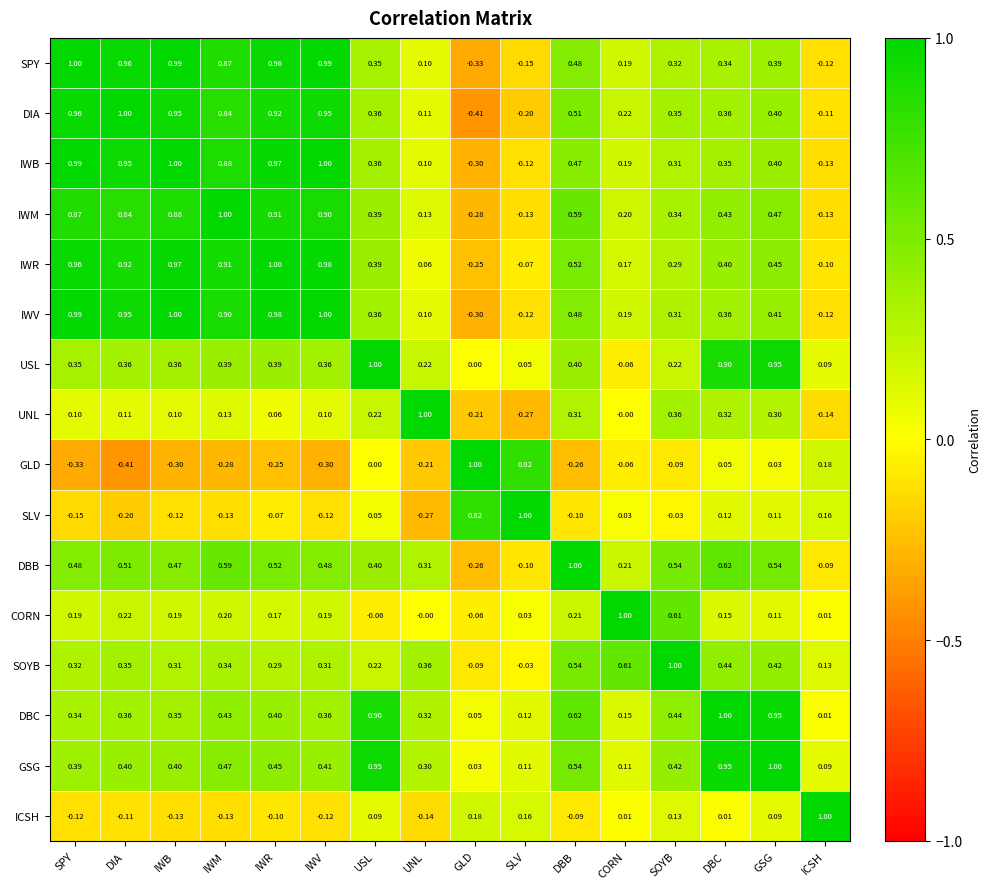

At which label does GLD reach its peak?

GLD